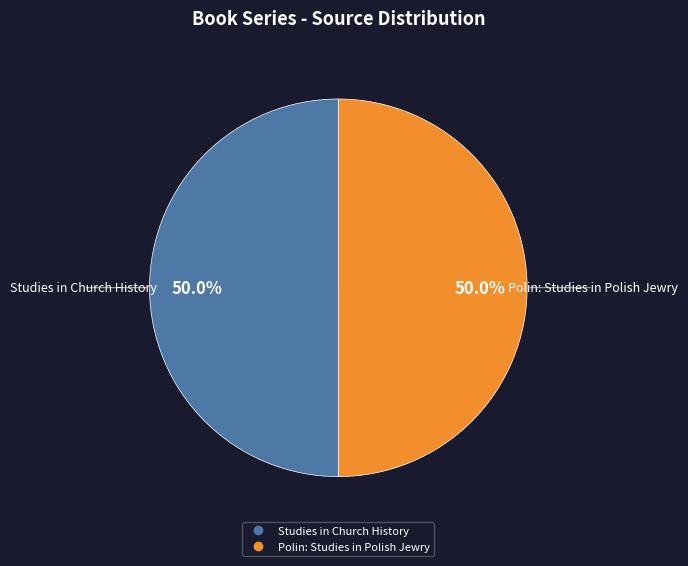

Is it true that Studies in Church History is 50% of the pie?

True